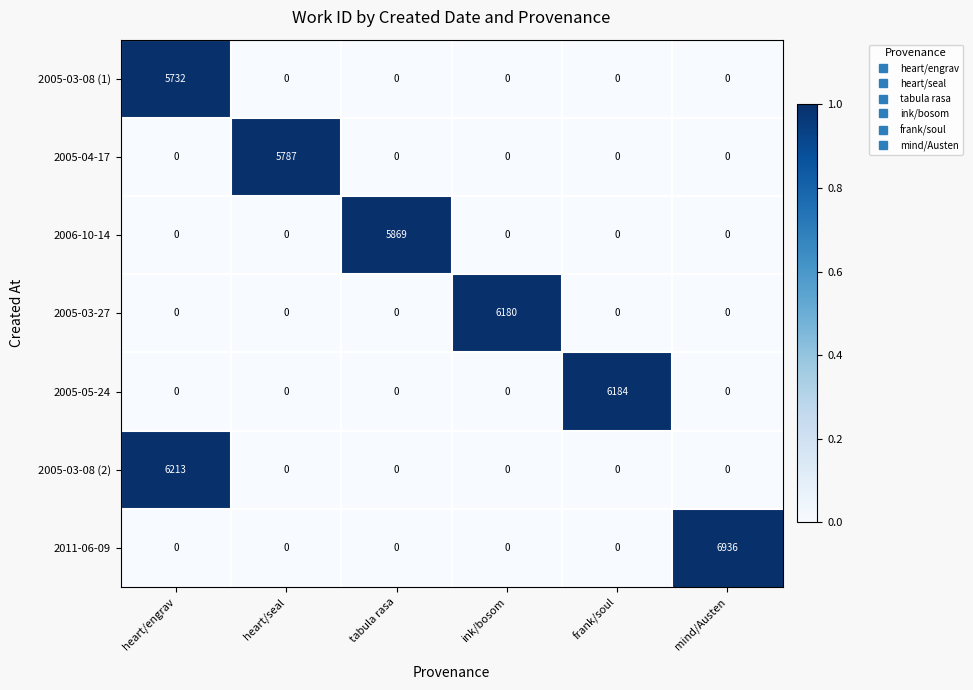

What is the greatest value displayed?

6936